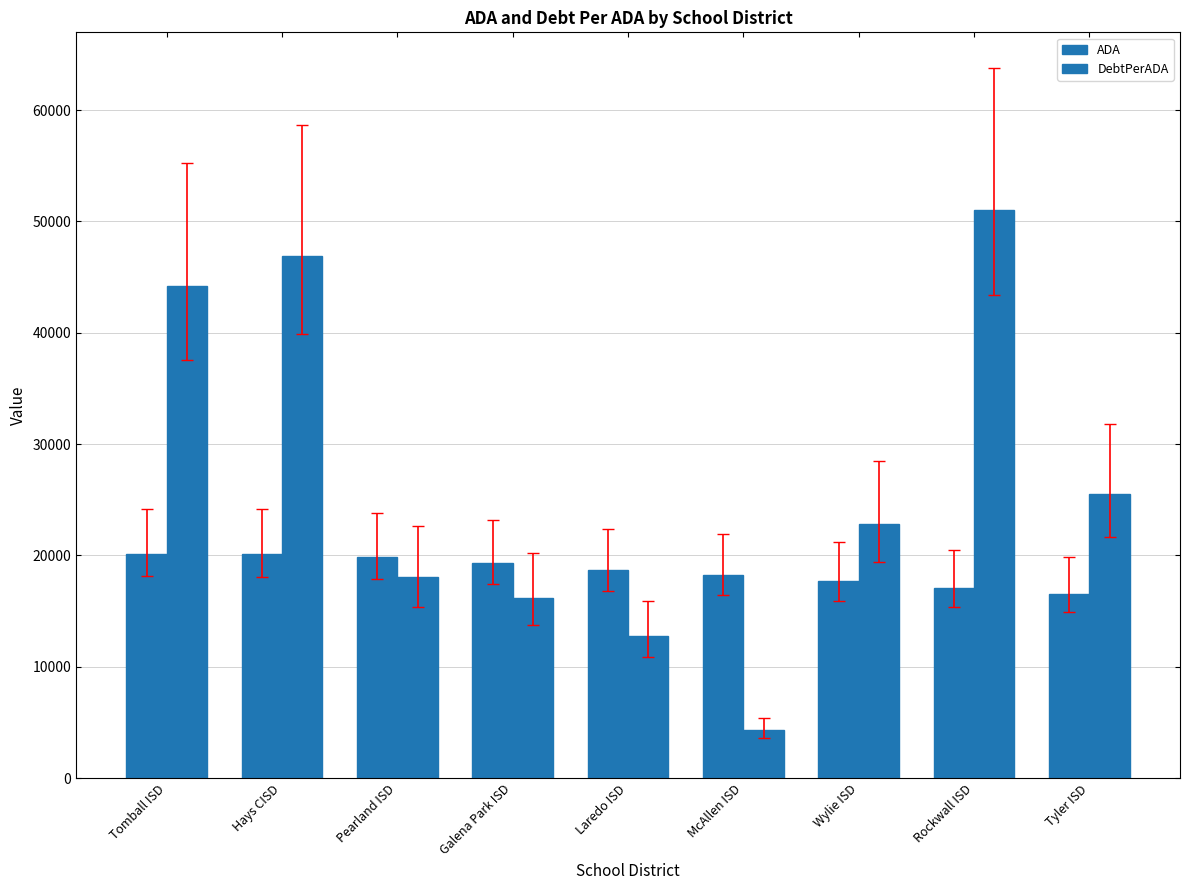

Reading left to right, extract all data points from this chart.

ADA: Tomball ISD=20132.5	Hays CISD=20110.5	Pearland ISD=19834.4	Galena Park ISD=19328.9	Laredo ISD=18665.1	McAllen ISD=18254.9	Wylie ISD=17682.9	Rockwall ISD=17050.9	Tyler ISD=16556.3
DebtPerADA: Tomball ISD=44196.0	Hays CISD=46920.2	Pearland ISD=18091.8	Galena Park ISD=16196.3	Laredo ISD=12751.9	McAllen ISD=4285.5	Wylie ISD=22796.5	Rockwall ISD=51031.5	Tyler ISD=25471.0